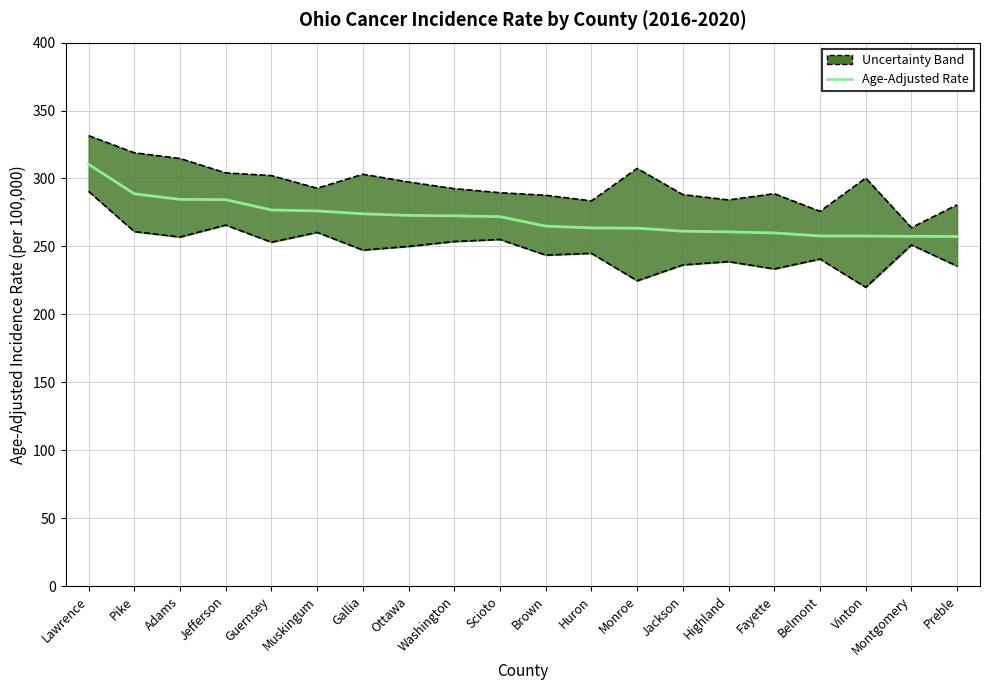

What is the value of the 10th point from the left?

271.9